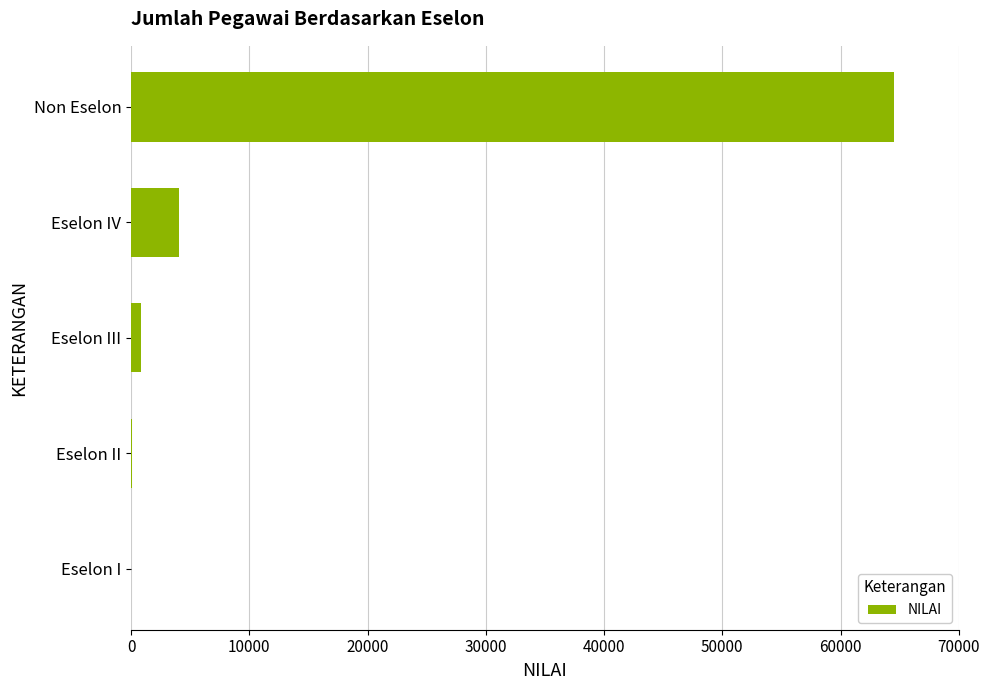

True or false: the data shows 114380 at Non Eselon.

False